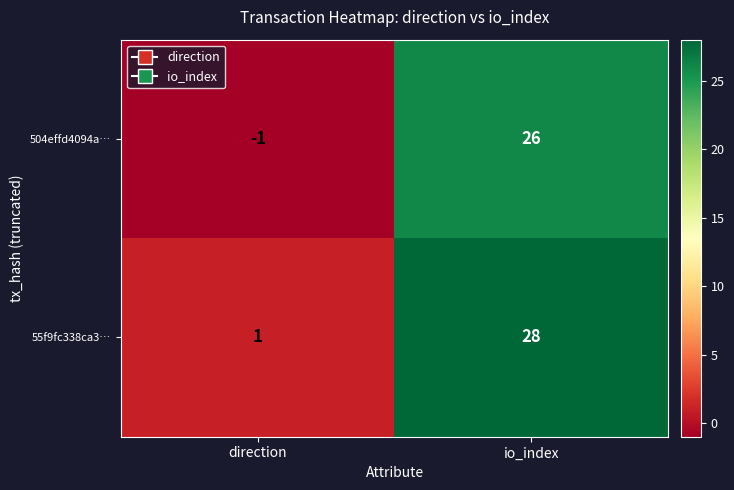

At which category is the sum across all series the highest?

io_index